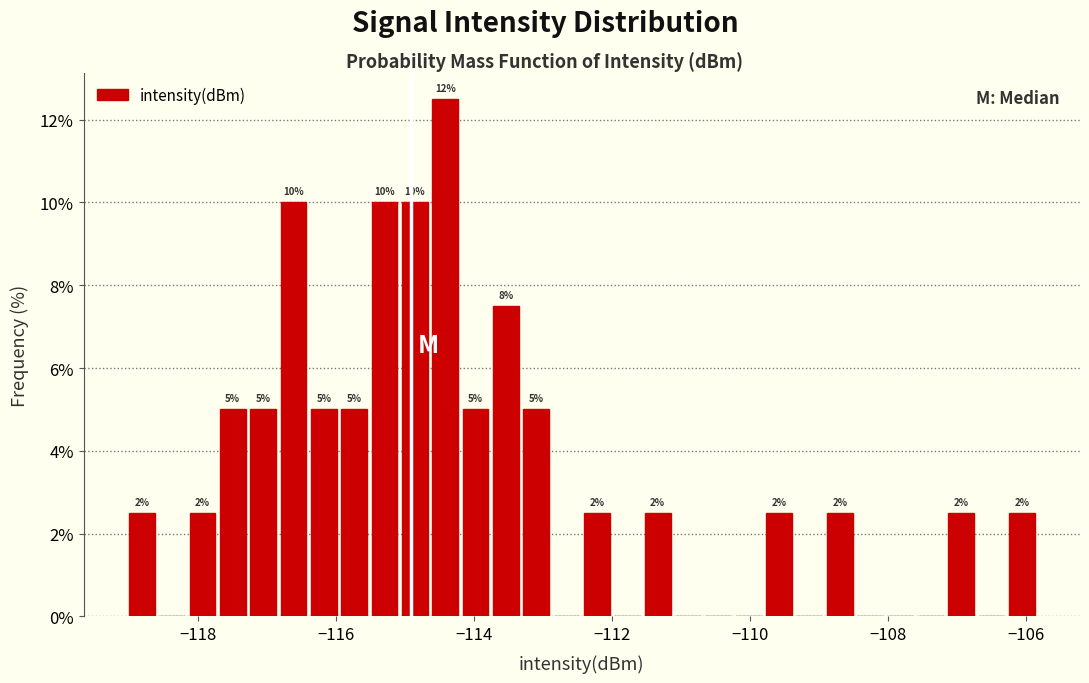

Around what value on the x-axis is the tallest bar? Give the approximate position of its centre, as read against the axis.

-114.4